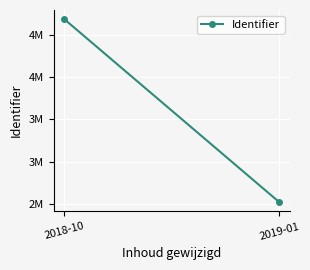

Is this an area chart (filled region under the line)?

No